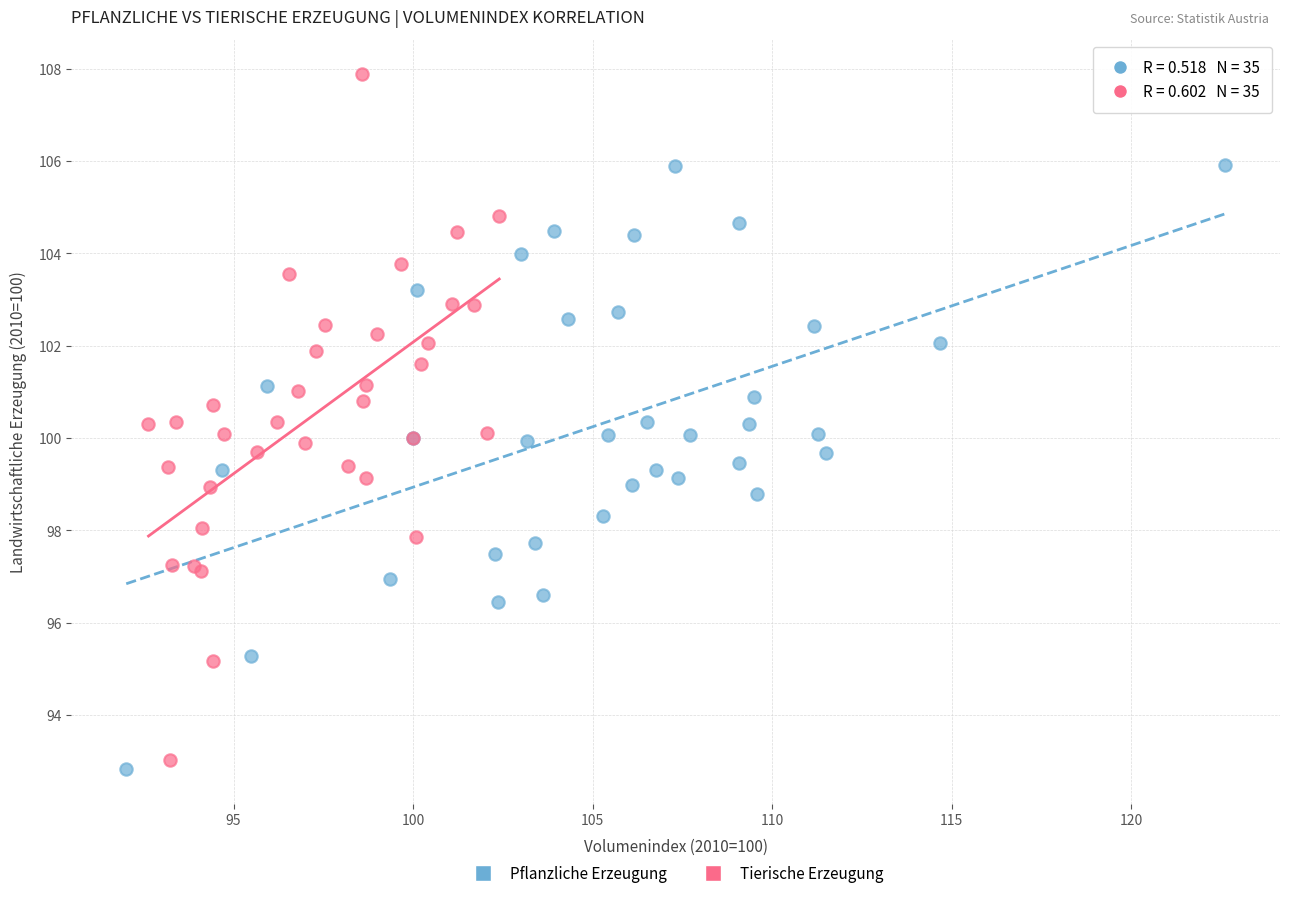

Which series reaches the maximum Y coordinate?

Tierische Erzeugung